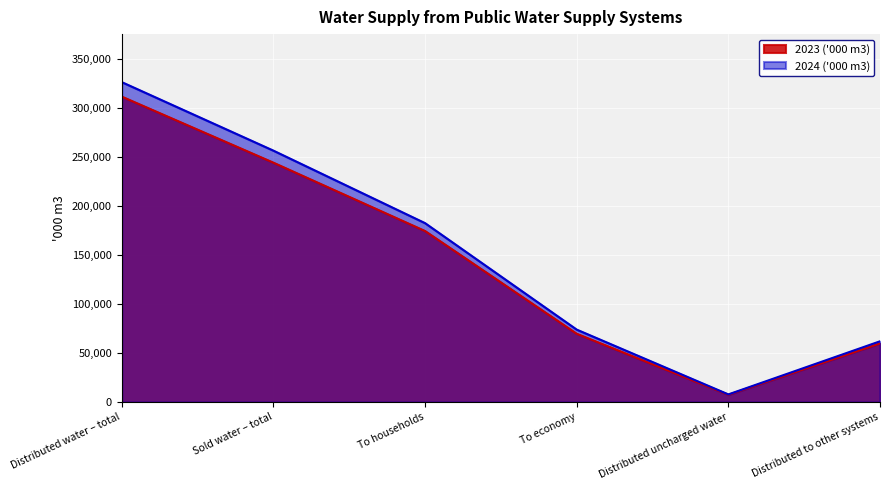

Rank the categories by 2024 ('000 m3) value from lowest to highest.

Distributed uncharged water, Distributed to other systems, To economy, To households, Sold water – total, Distributed water – total